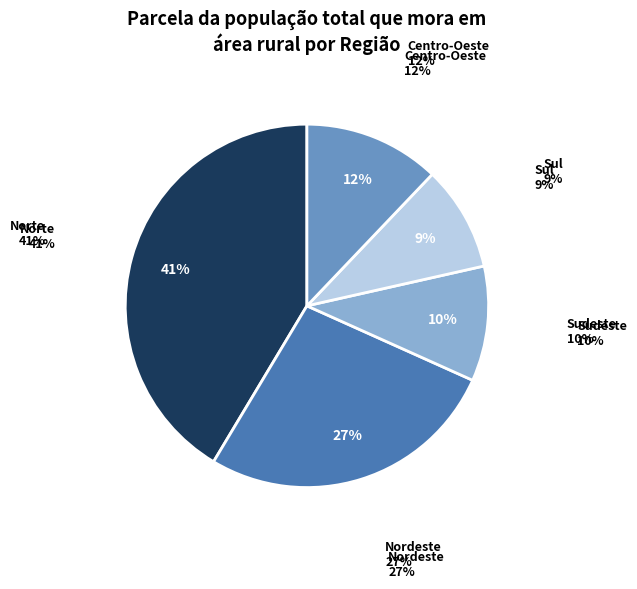

The Nordeste slice represents 34% of the pie. True or false?

False